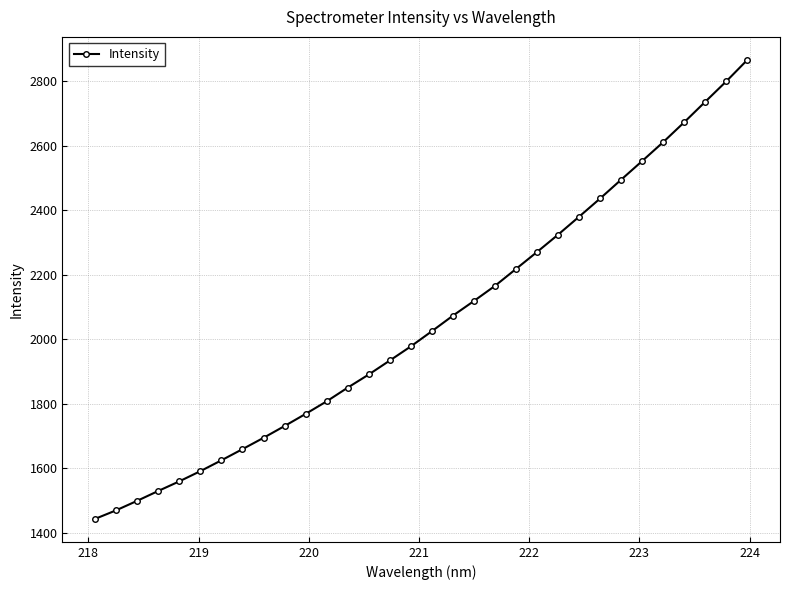

What is the minimum value shown in the chart?

1443.8